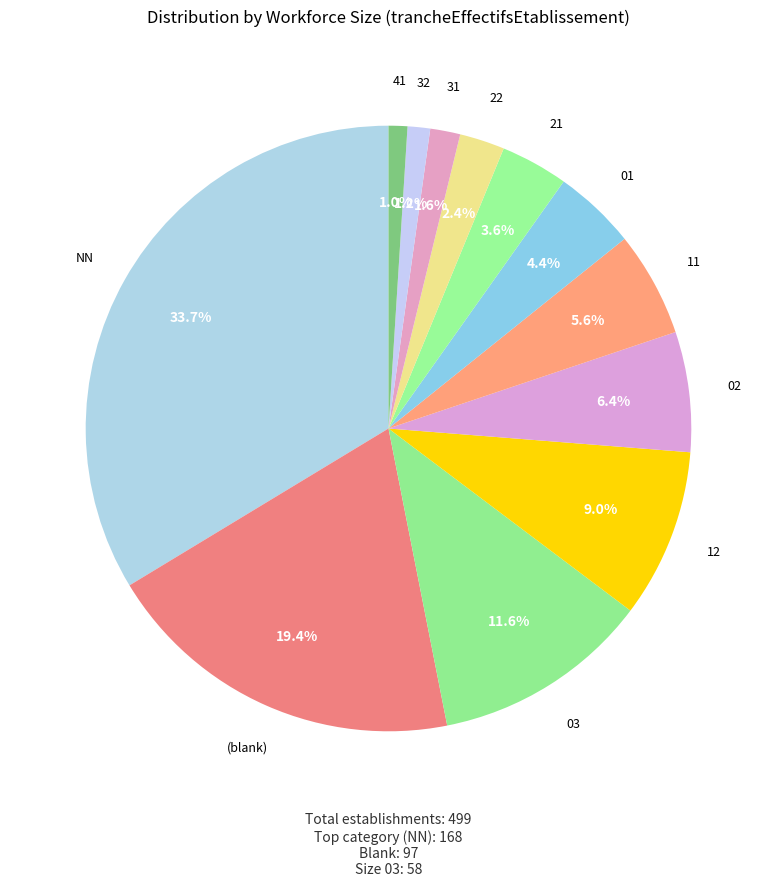

Count the number of slices in the pie.

12